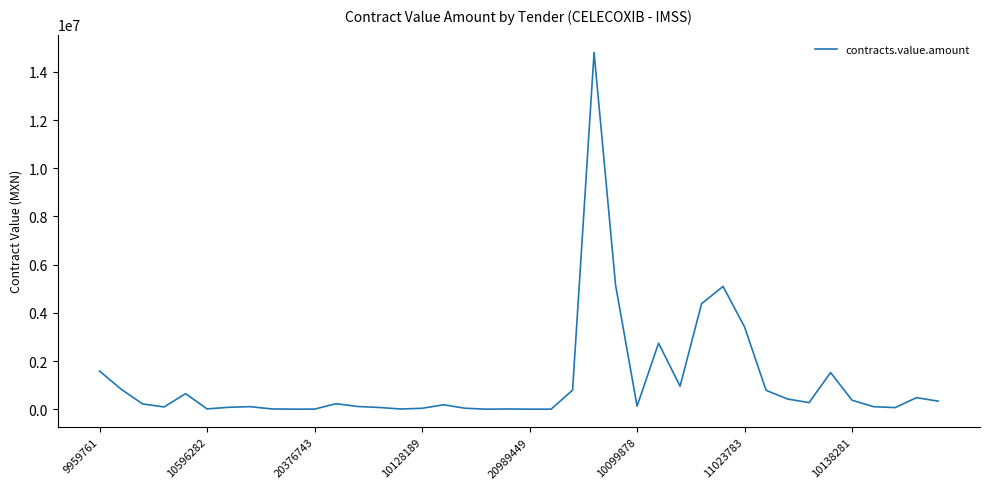

How many lines are shown in the chart?

1